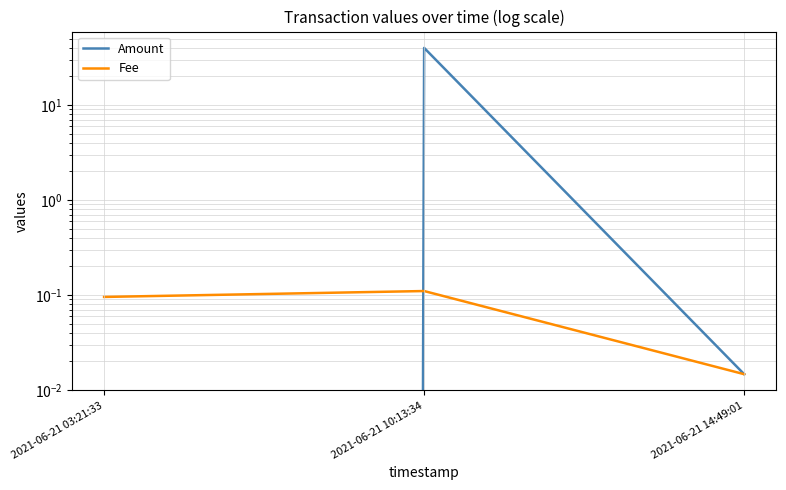

What is the label of the 1st point from the right?

2021-06-21 14:49:01